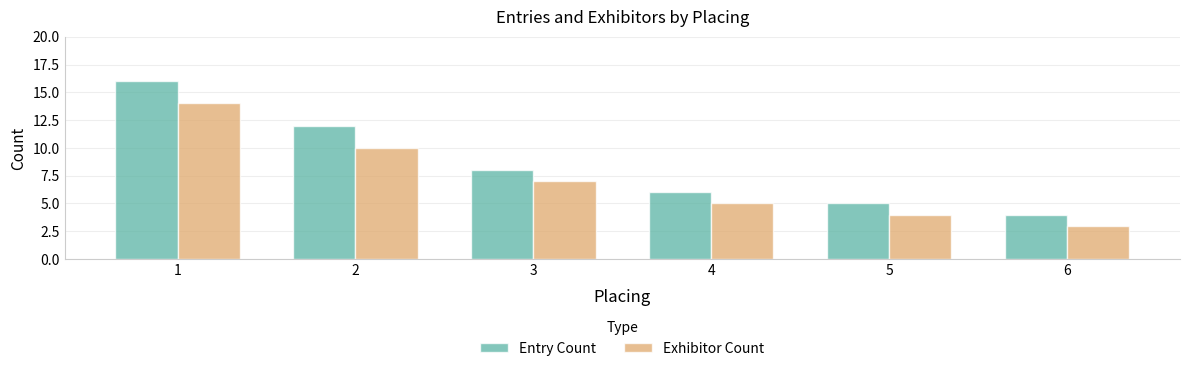

Are the bars horizontal?

No